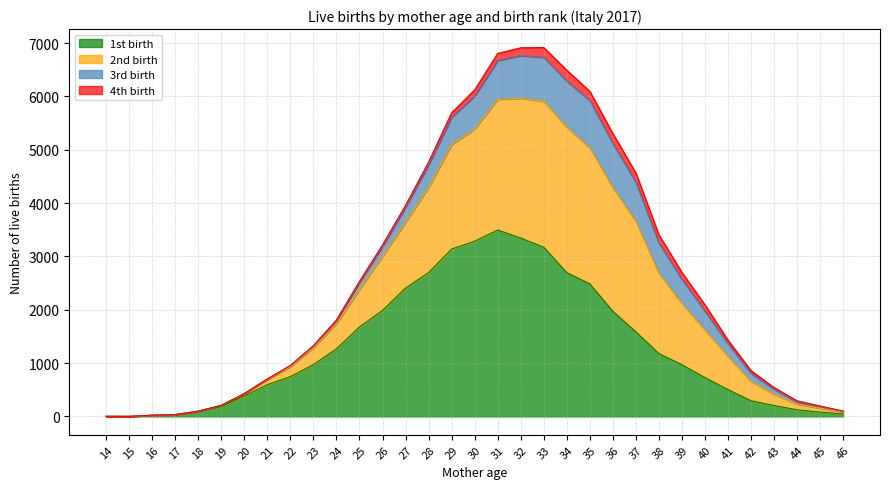

Where is the first local minimum for 2nd birth?

15